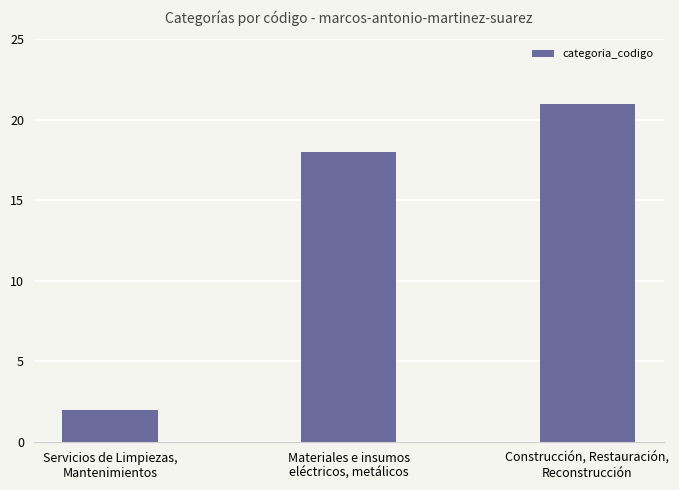

What is the minimum value shown in the chart?

2